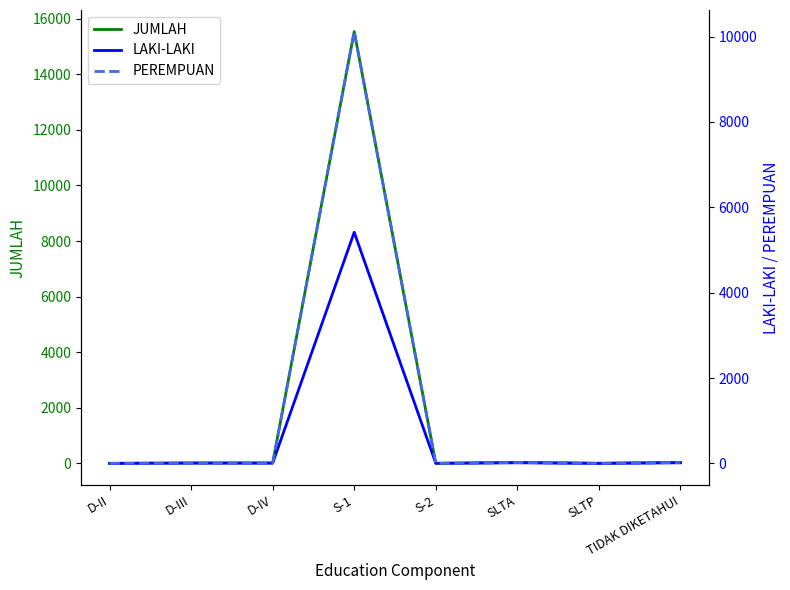

Is the value of PEREMPUAN at S-1 greater than the value of LAKI-LAKI at S-2?

Yes